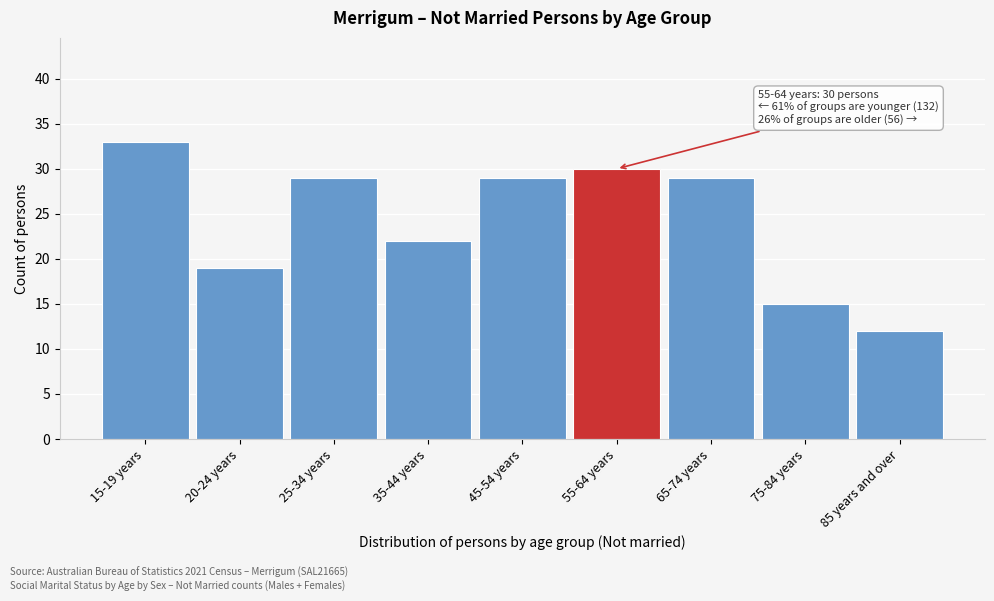

Reading left to right, what are all the values shown in this chart?

15-19 years=33	20-24 years=19	25-34 years=29	35-44 years=22	45-54 years=29	55-64 years=30	65-74 years=29	75-84 years=15	85 years and over=12